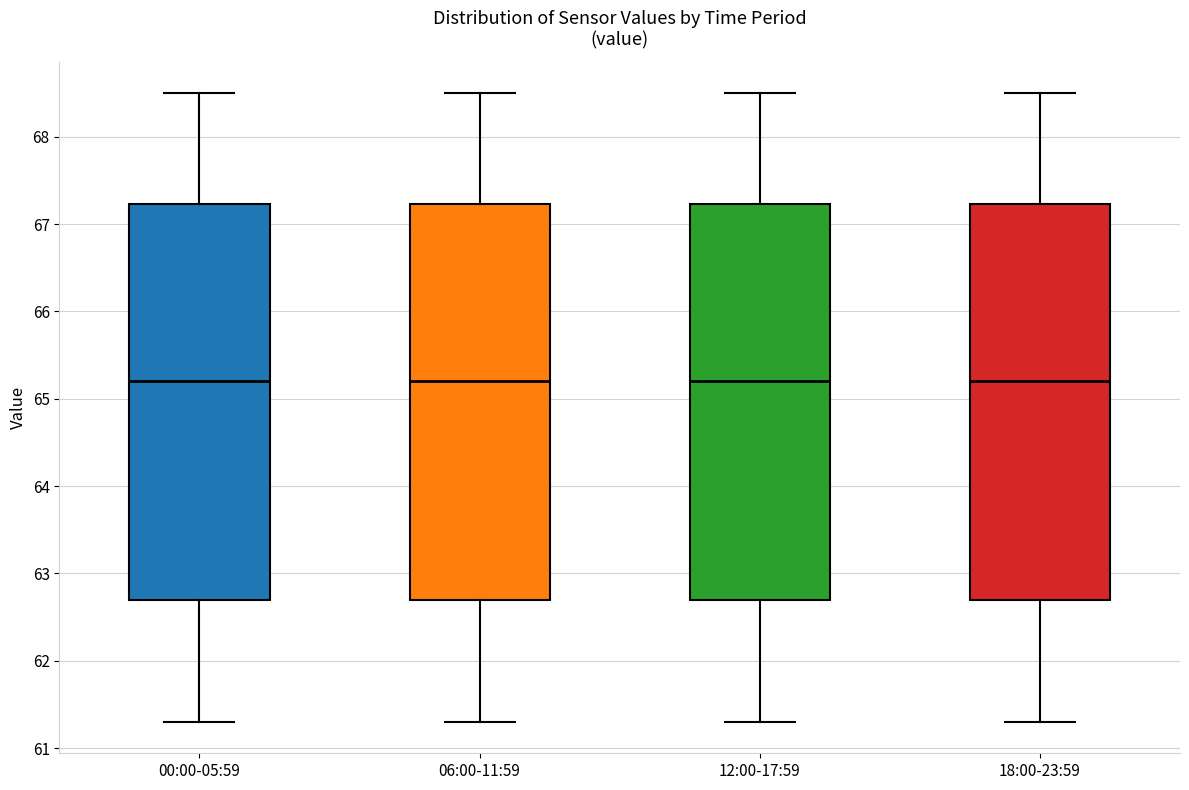

Where does the upper whisker of the box for 06:00-11:59 end on the y-axis? The values are not printed on the chart, so give them approximately, as read against the axis.

68.5